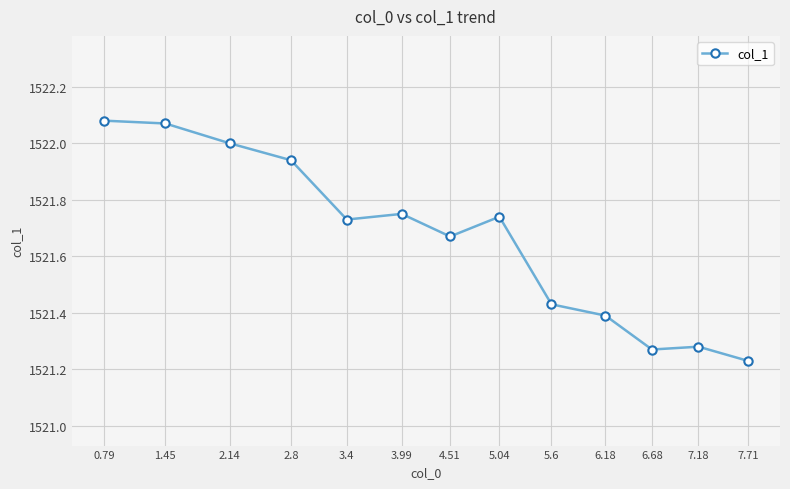

What is the label of the 10th point from the right?

2.8